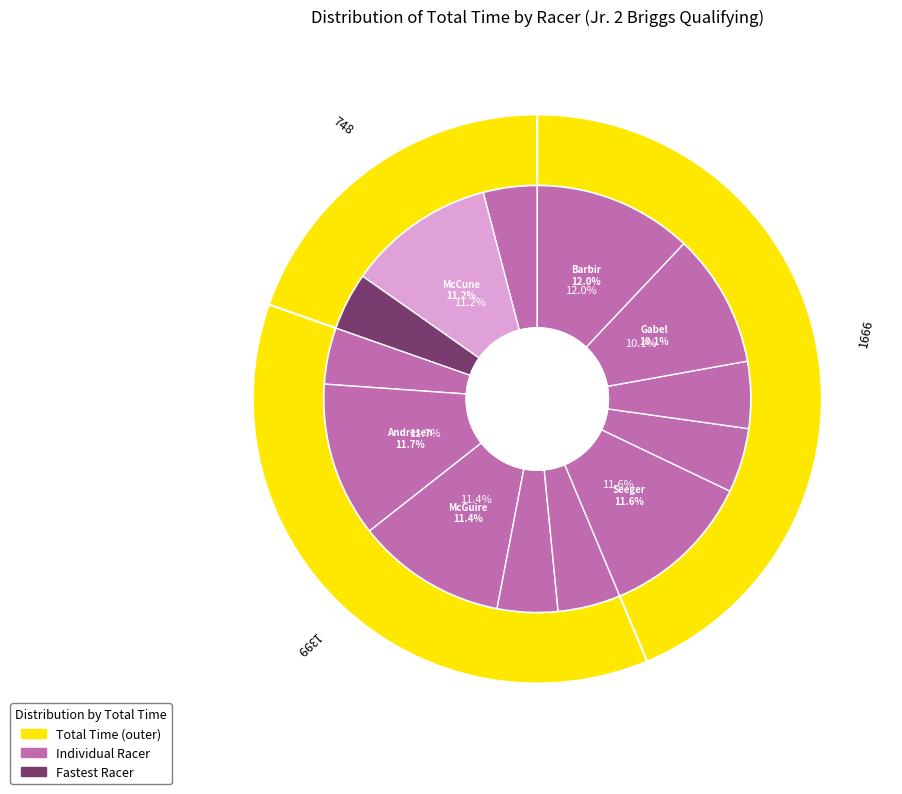

To the nearest percent, what is the difference between the largest and smallest slice percentages?

8%